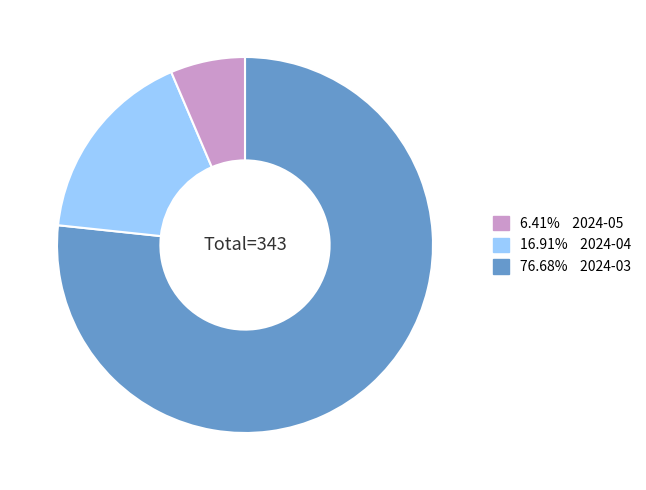

Does any single category account for the majority?

Yes